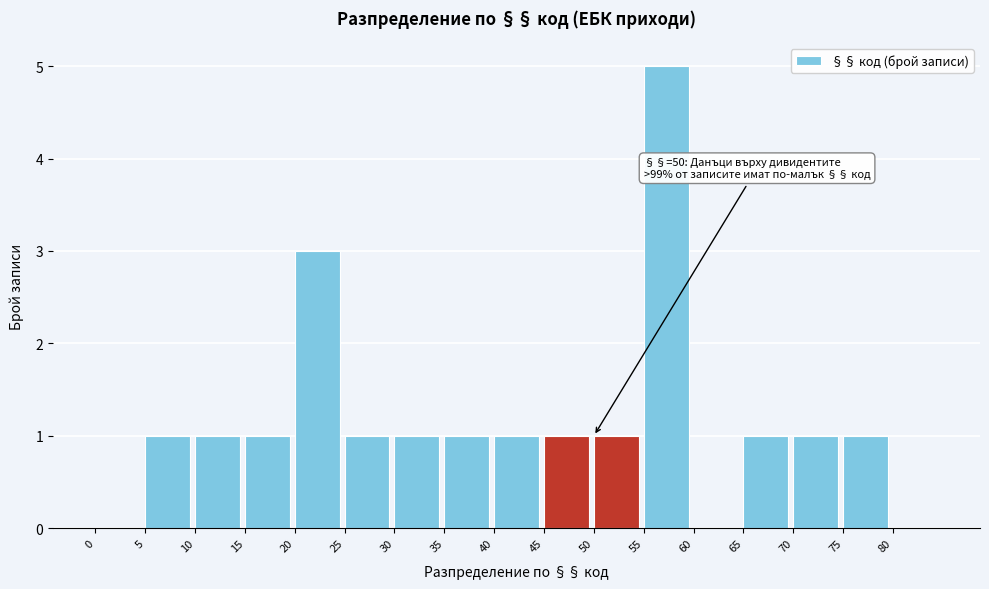

Reading left to right, list all the values displayed in this chart.

0=0	5=1	10=1	15=1	20=3	25=1	30=1	35=1	40=1	45=1	50=1	55=5	60=0	65=1	70=1	75=1	80=0